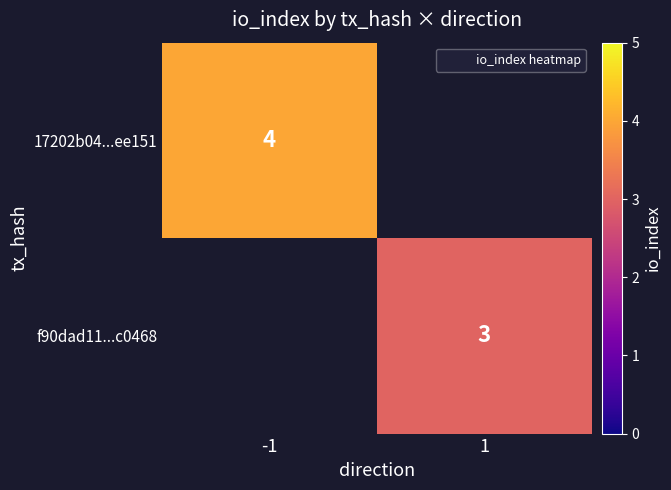

How many distinct data groups are displayed?

2